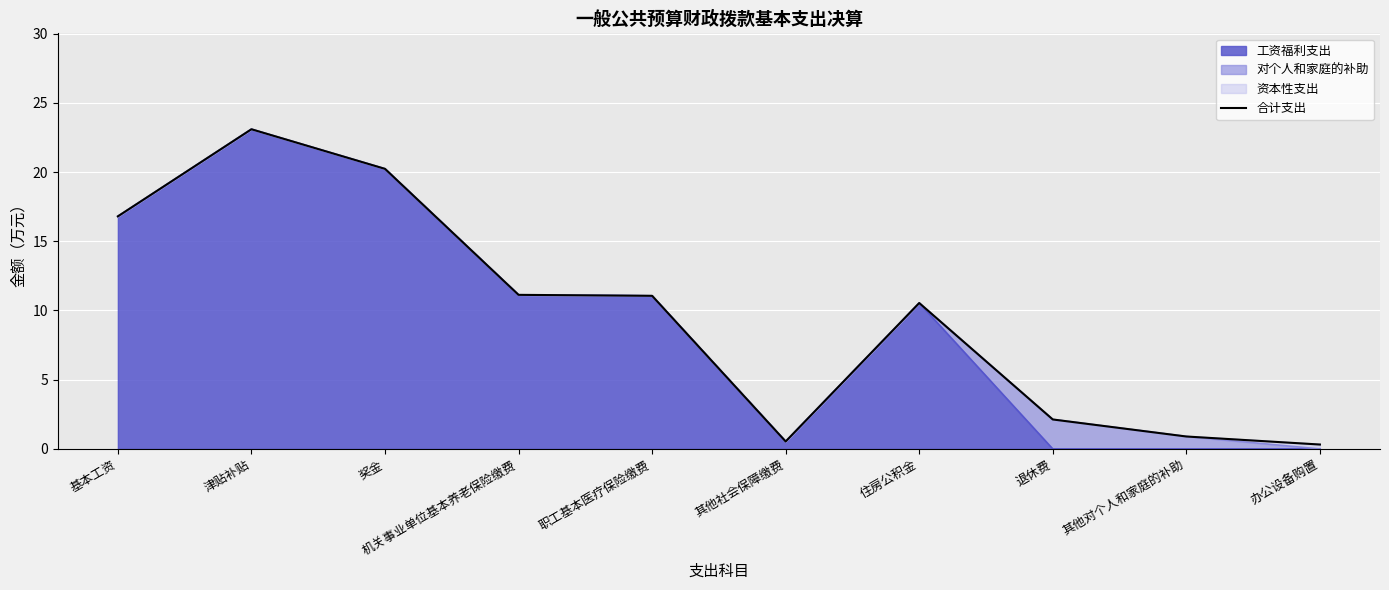

At which category does the data reach its first local valley?

其他社会保障缴费